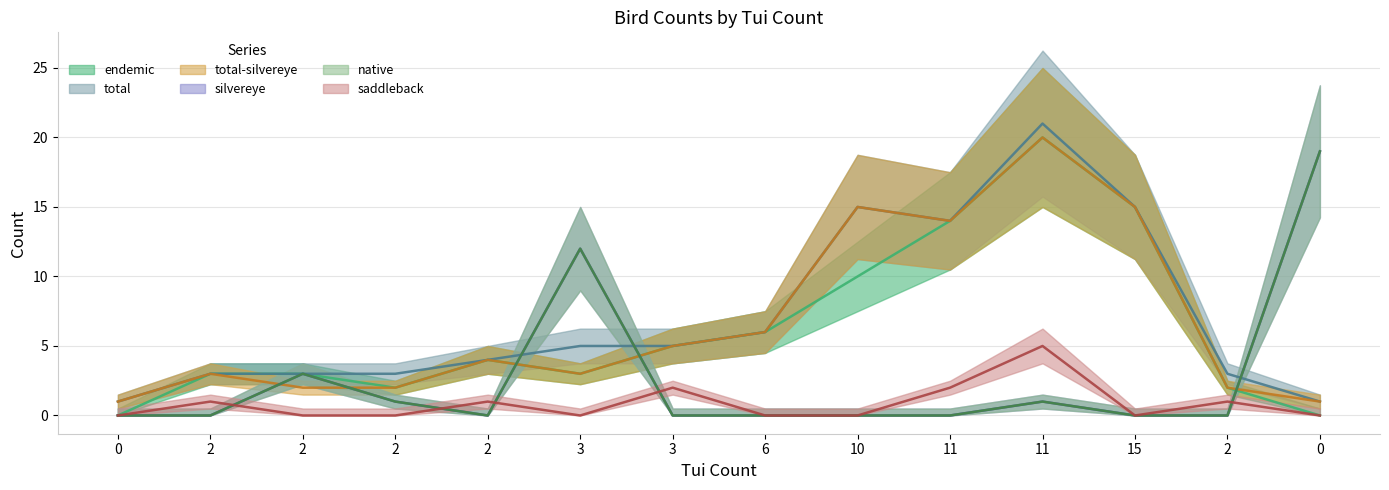

Is the value of saddleback at 2 greater than the value of native at 2?

Yes